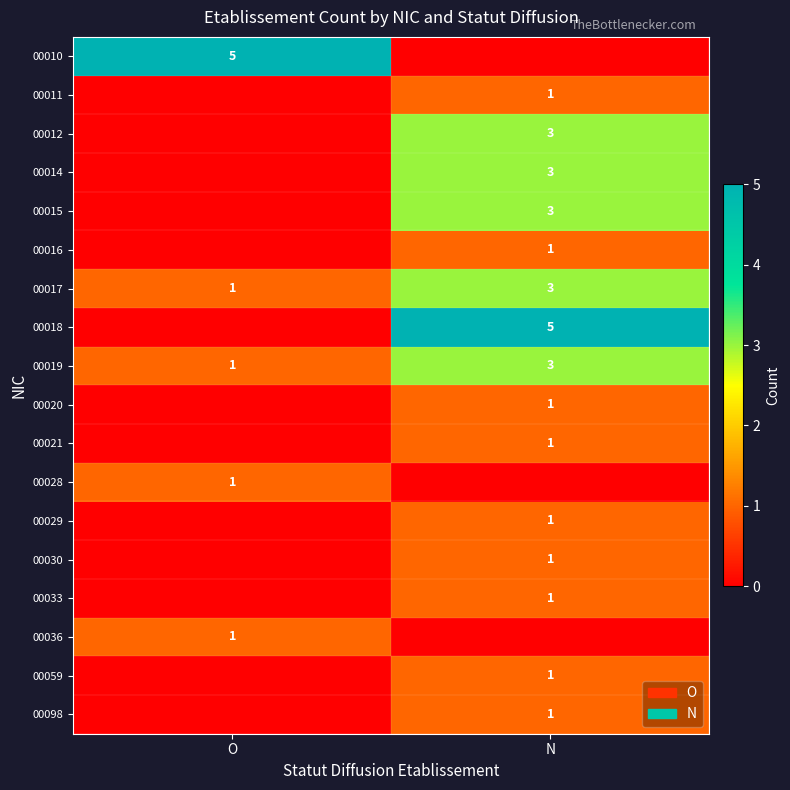

The 00030 series shows 1 at N. True or false?

True